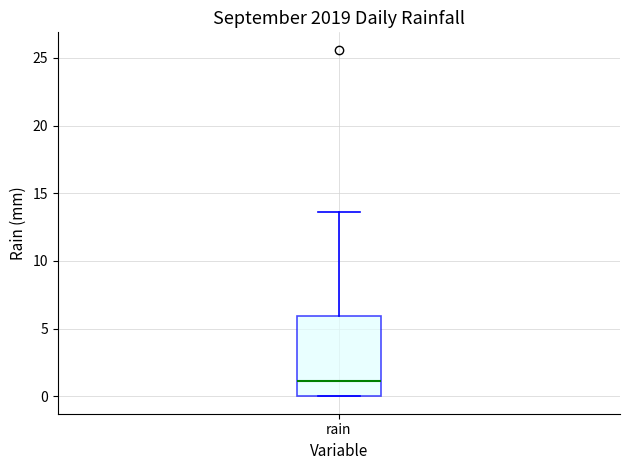

Where does the upper whisker of the box for rain end on the y-axis? The values are not printed on the chart, so give them approximately, as read against the axis.

13.5